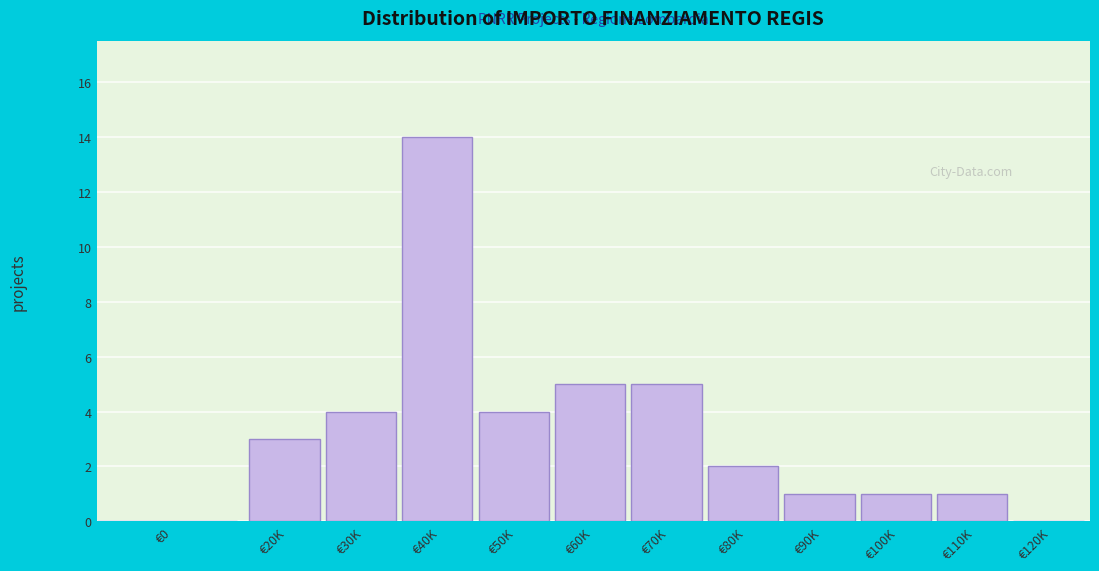

Reading left to right, what are all the values shown in this chart?

€0=0	€20K=3	€30K=4	€40K=14	€50K=4	€60K=5	€70K=5	€80K=2	€90K=1	€100K=1	€110K=1	€120K=0